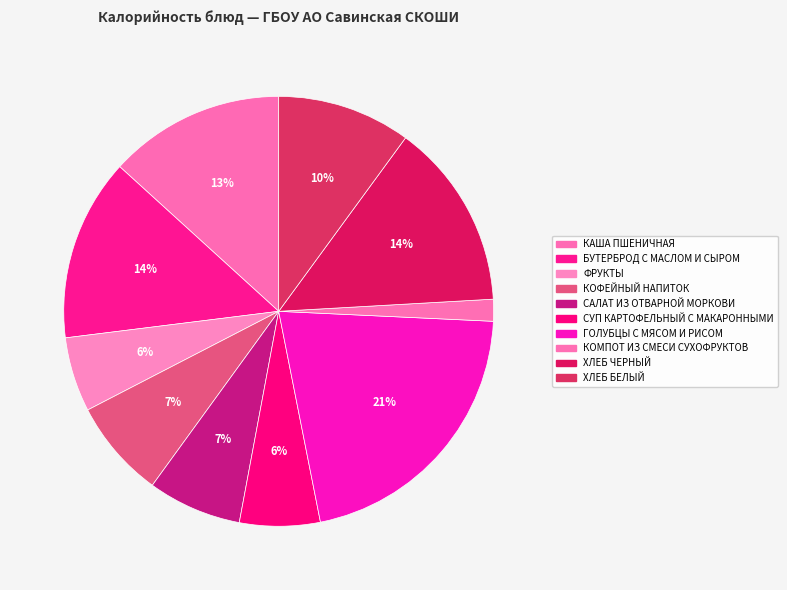

What is the largest slice in the pie chart?

ГОЛУБЦЫ С МЯСОМ И РИСОМ